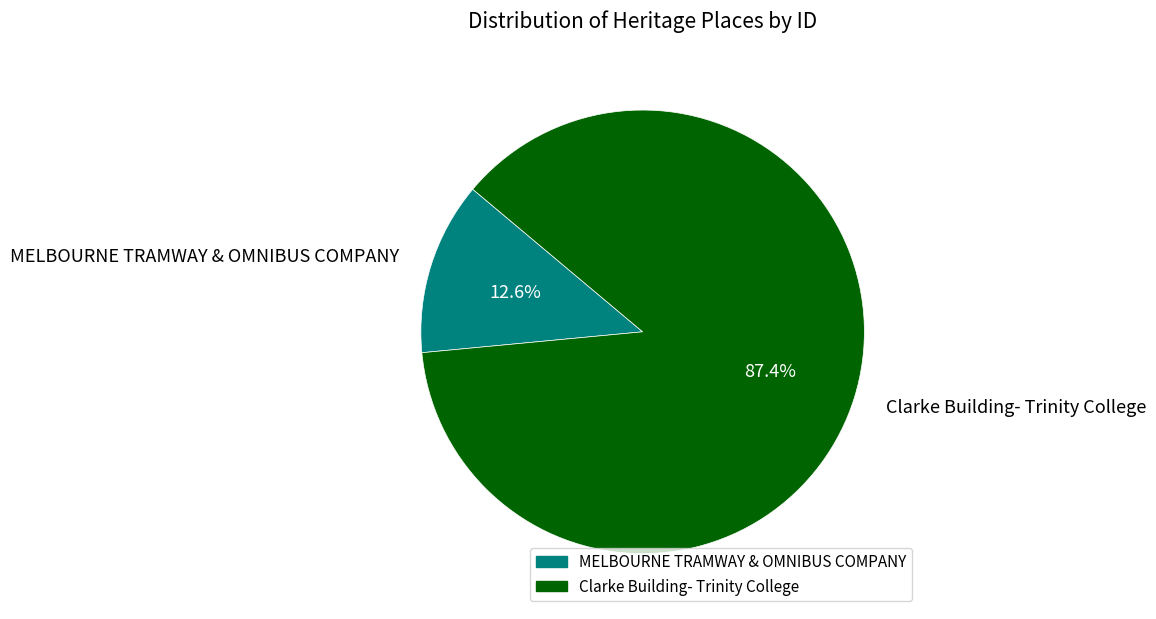

Is there a majority slice in this chart?

Yes